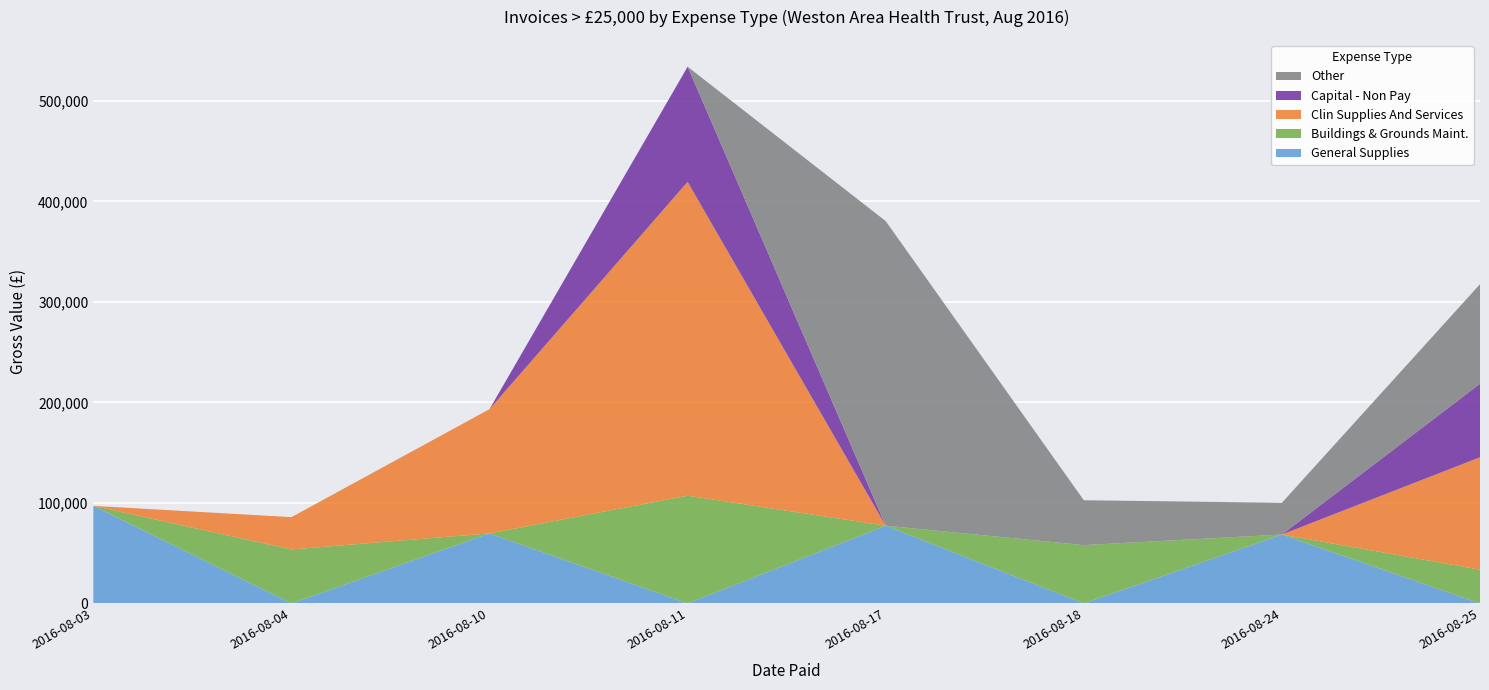

What is the highest value of the General Supplies series?

97027.9